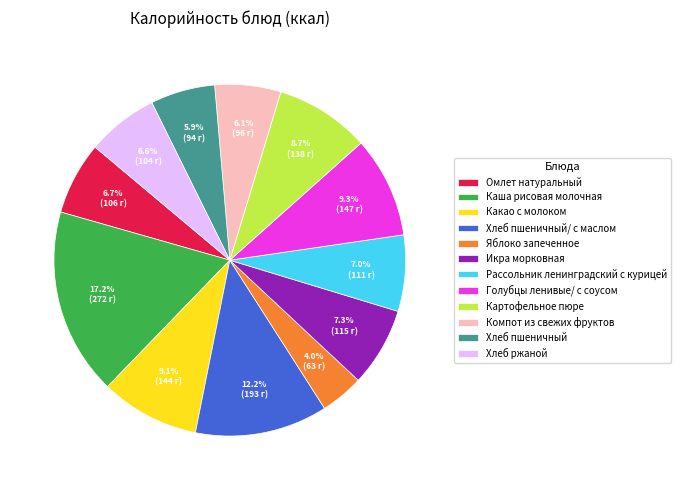

Is there a majority slice in this chart?

No